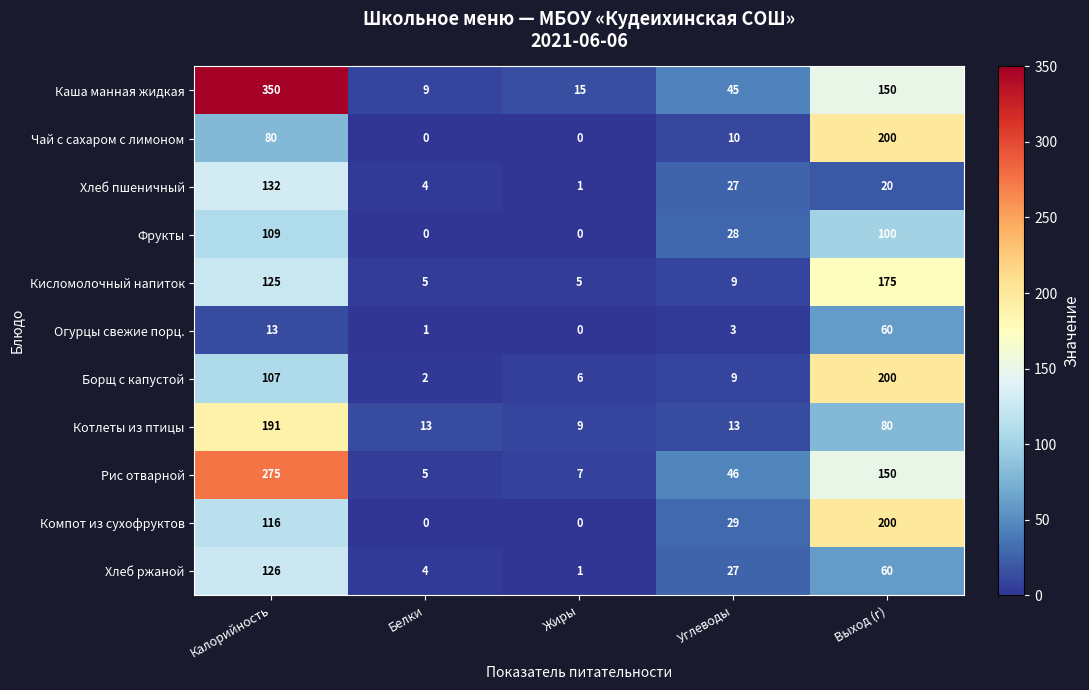

The value of Каша манная жидкая at Белки is 4. True or false?

False